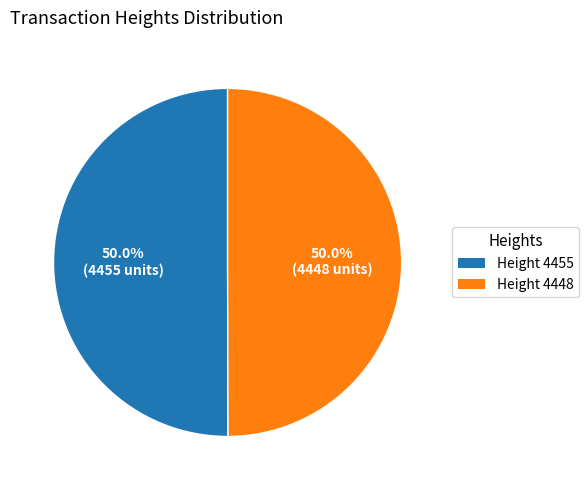

What portion of the pie excludes Height 4455?

50.0%